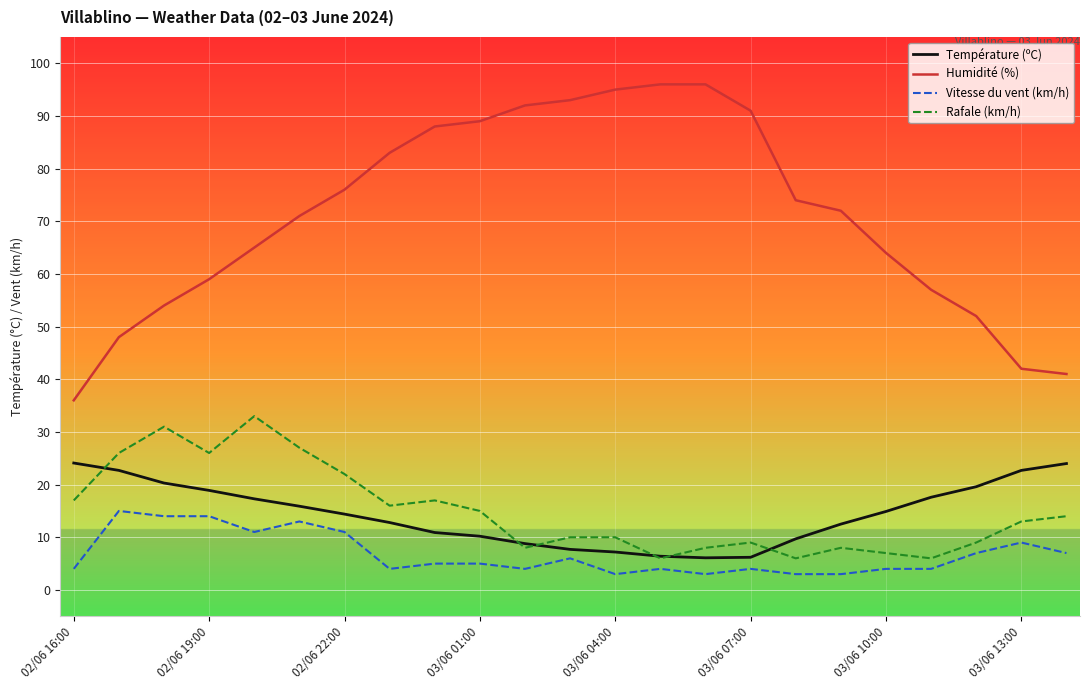

Which series has the largest range (max minus min)?

Humidité (%)